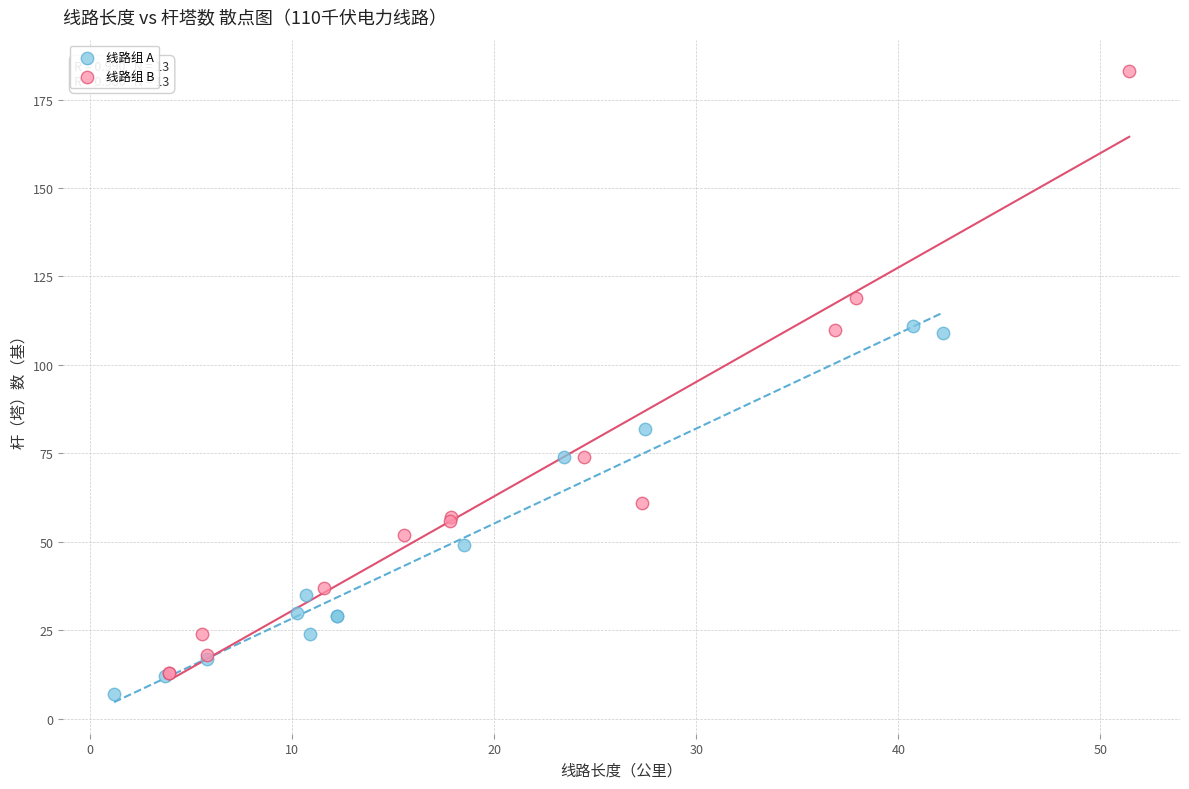

Which series contains the highest Y value?

线路组 B